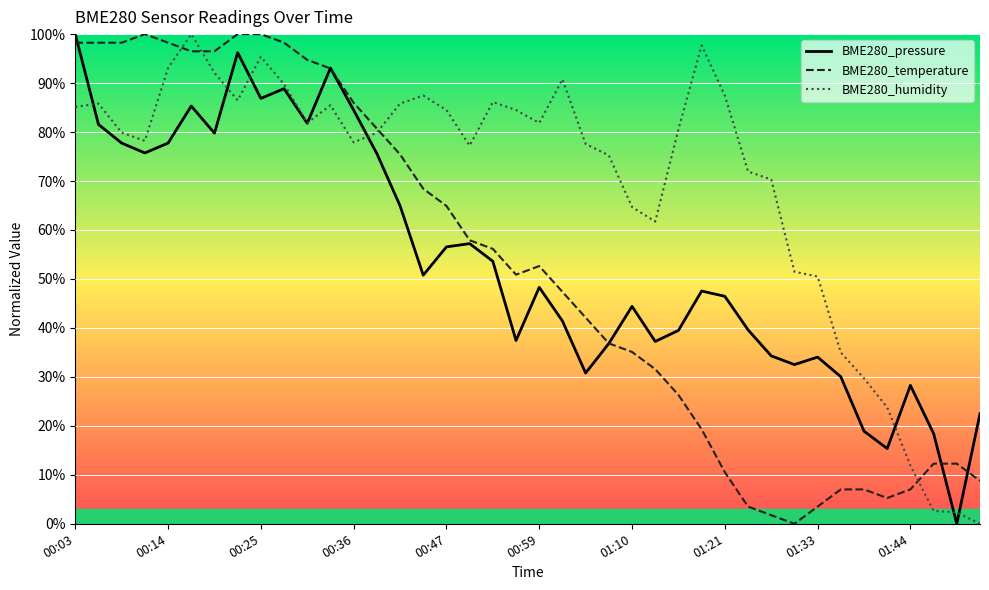

What is the maximum value shown in the chart?

100.0